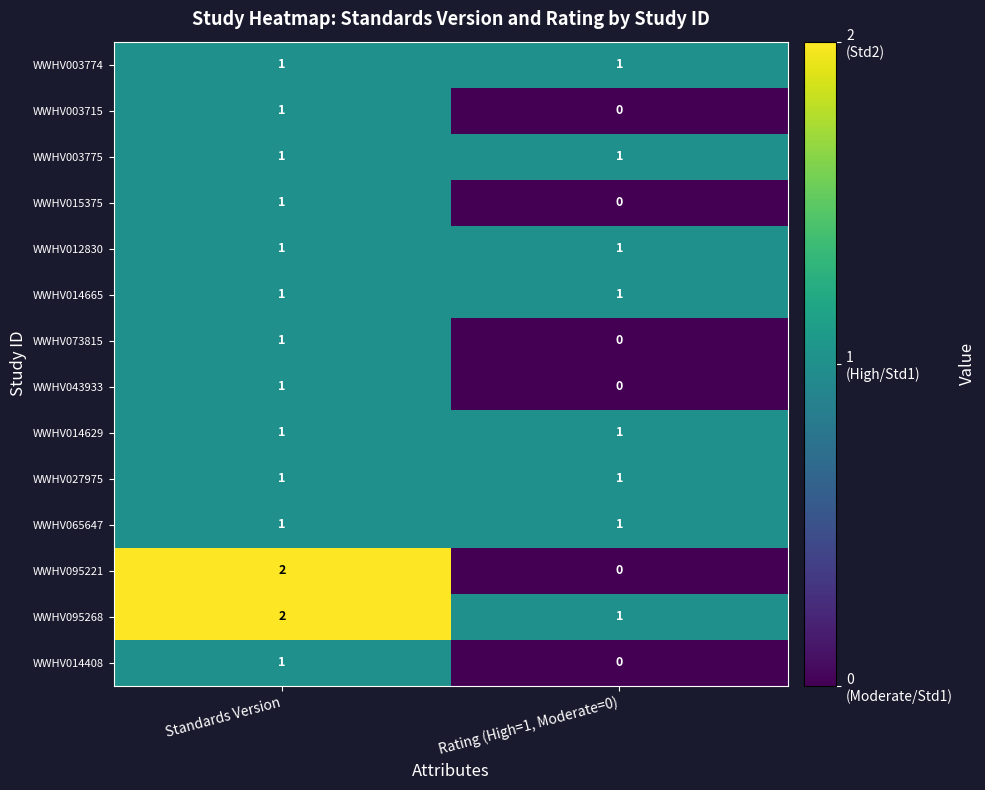

Which series has the largest total across all categories?

WWHV095268